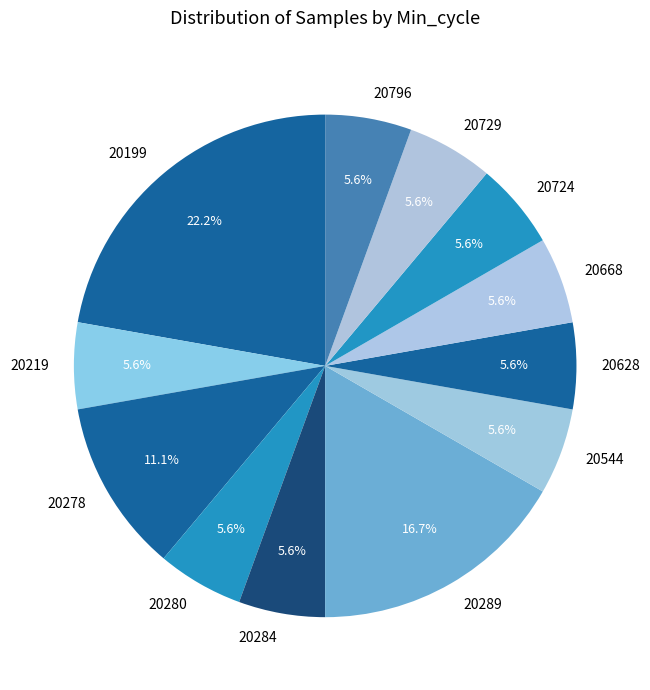

Which slice is the largest?

20199